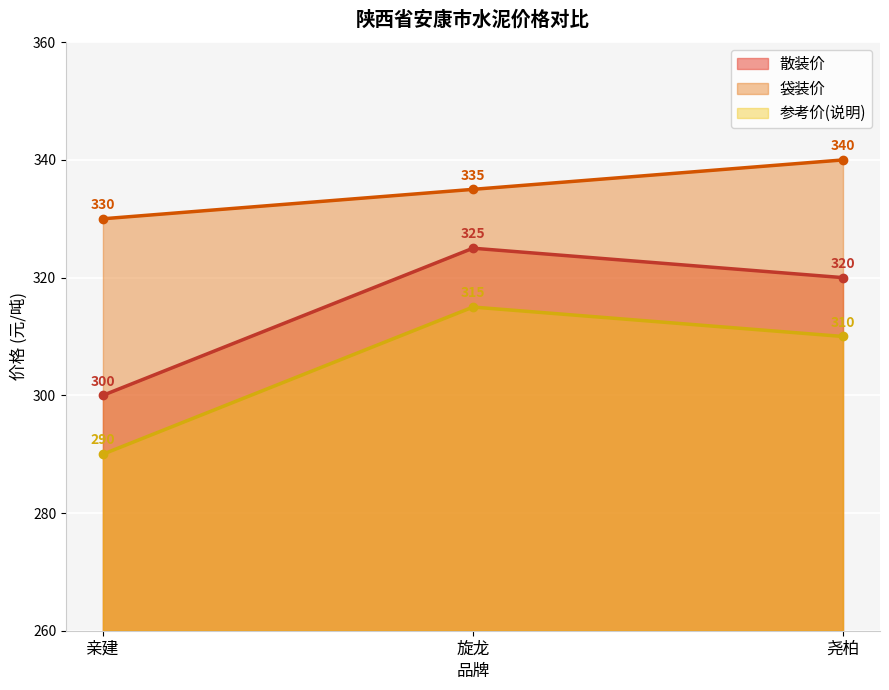

Which series has the largest range (max minus min)?

散装价